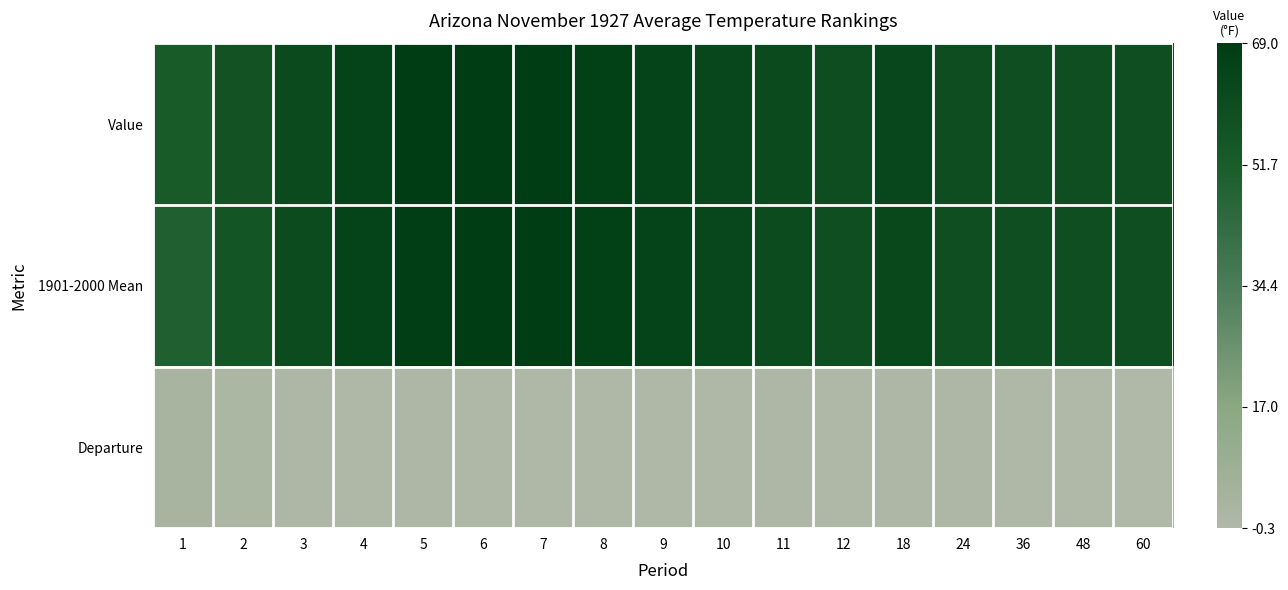

At which category is the sum across all series the highest?

6